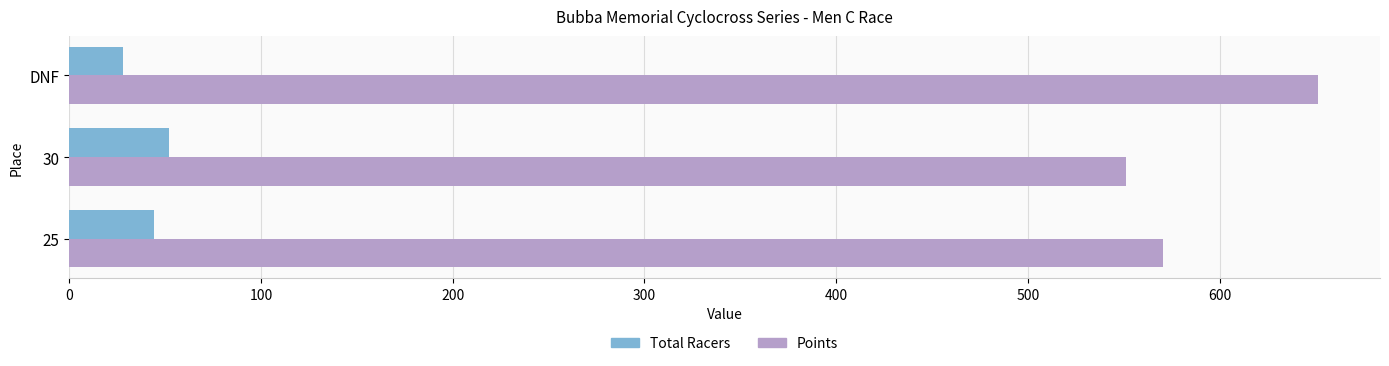

What are all the series names shown in the legend?

Total Racers, Points